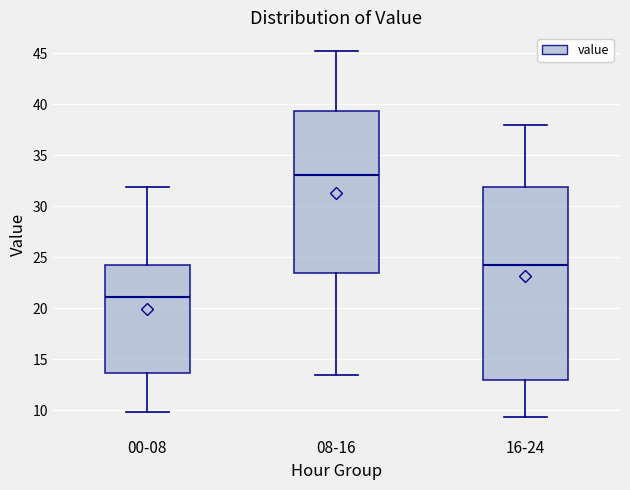

Which box is the tallest, from its lower edge to its upper edge?

16-24